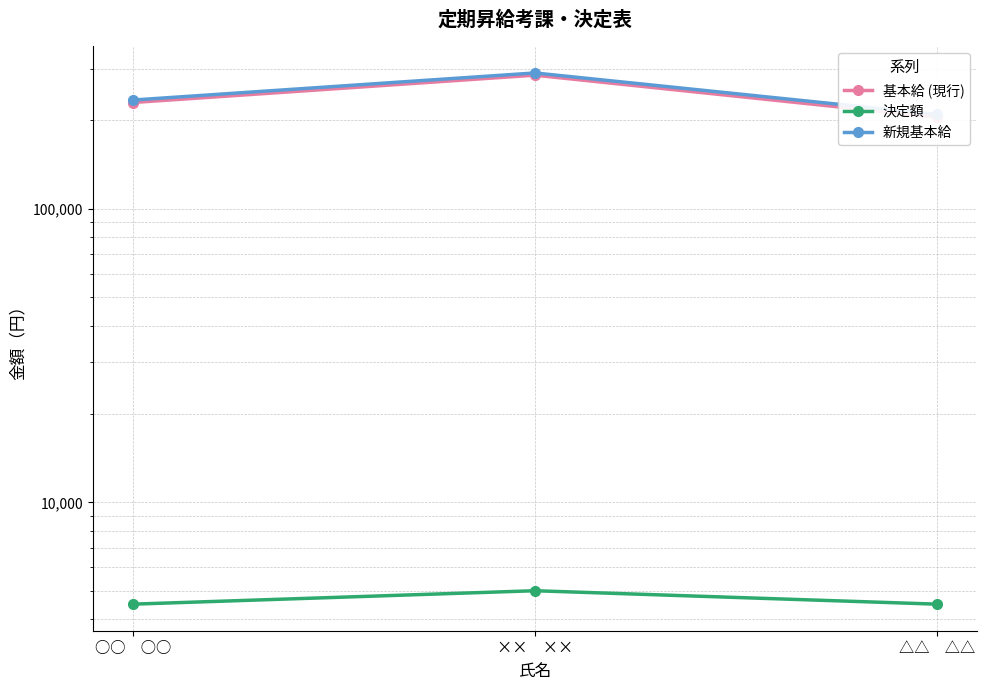

How many 基本給 (現行) values are between 205000 and 285000?

3